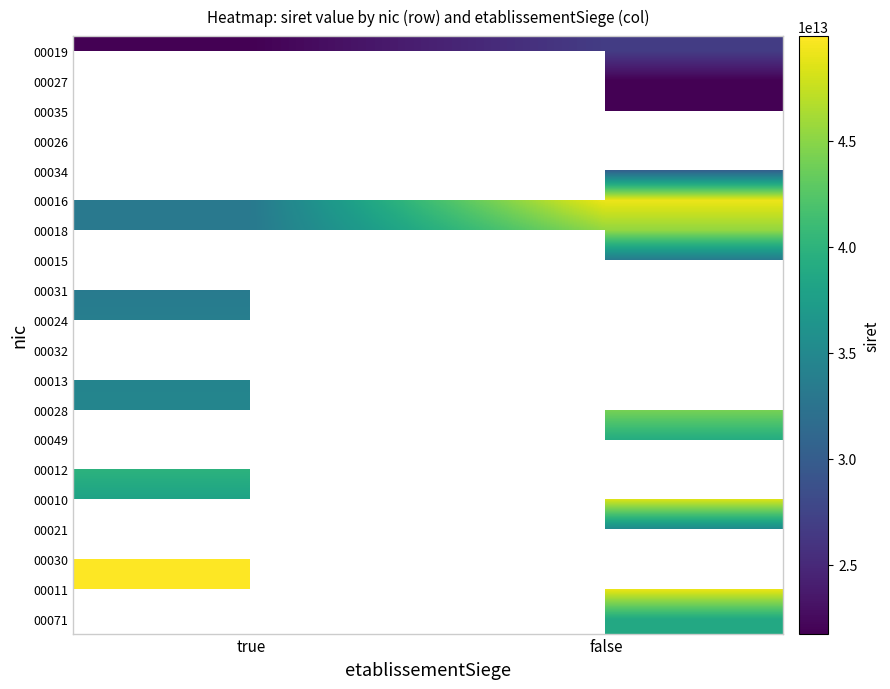

Rank the series at false from highest to lowest value.

00026, 00016, 00018, 00015, 00031, 00024, 00032, 00013, 00028, 00049, 00019, 00027, 00012, 00010, 00021, 00030, 00011, 00071, 00034, 00035